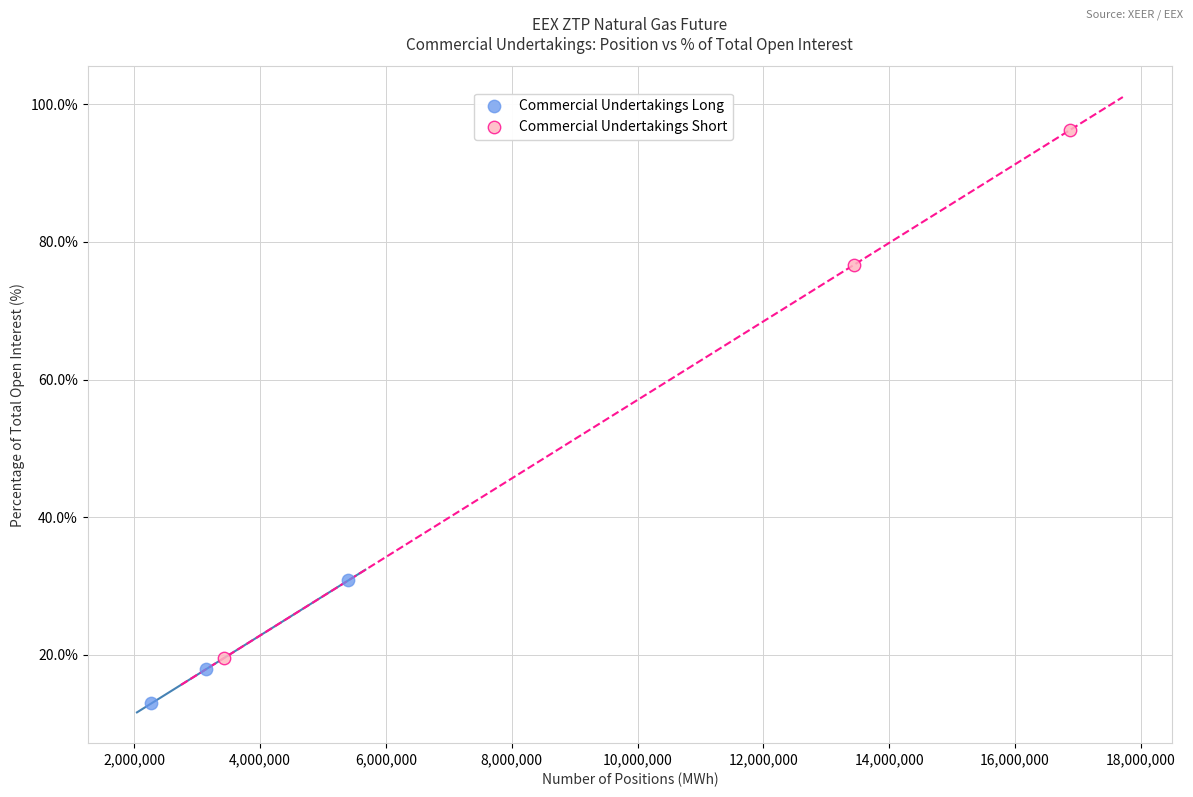

What are all the series names shown in the legend?

Commercial Undertakings Long, Commercial Undertakings Short